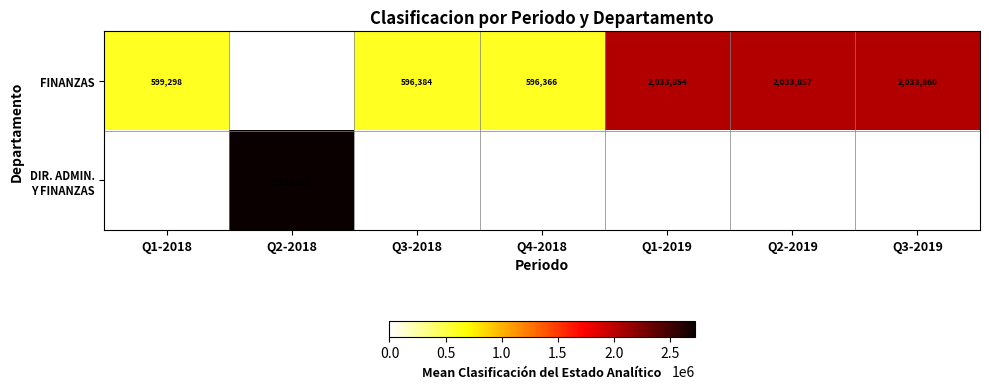

At which category is the sum across all series the highest?

Q2-2018